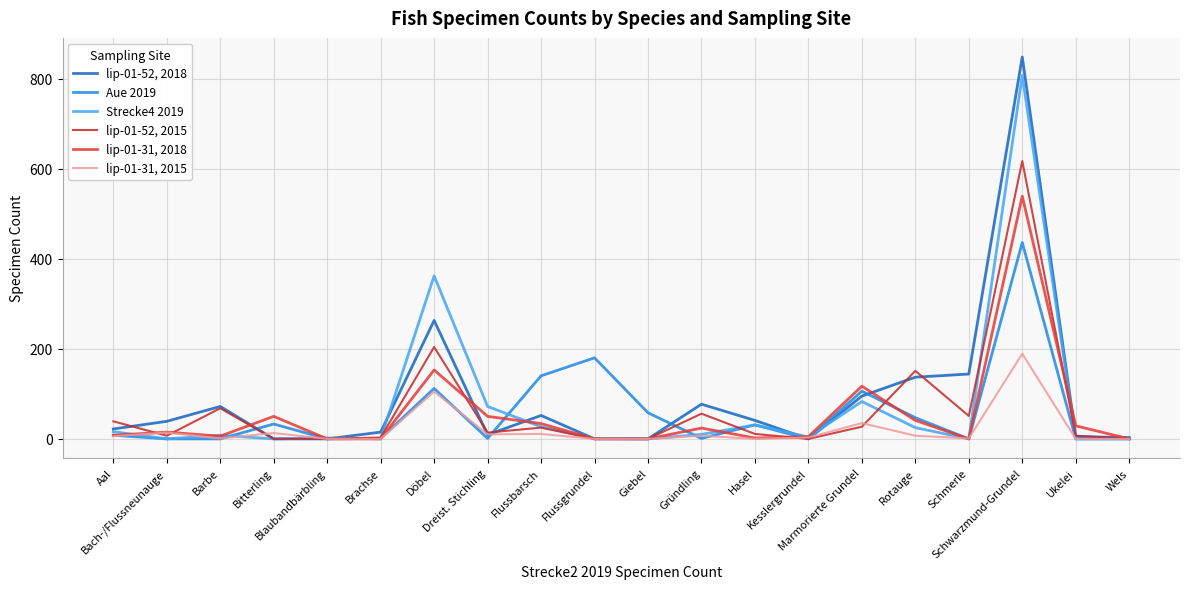

Reading left to right, list all the values displayed in this chart.

lip-01-52, 2018: 22	39	72	0	0	15	263	9	52	0	0	77	41	0	95	137	144	848	5	3
Aue 2019: 8	0	0	33	0	1	112	1	140	180	58	1	31	0	106	47	0	436	0	0
Strecke4 2019: 16	0	8	0	2	0	362	72	27	1	0	10	31	4	83	25	0	807	0	0
lip-01-52, 2015: 39	7	68	0	0	3	204	14	25	0	0	56	11	0	27	151	51	617	7	0
lip-01-31, 2018: 8	15	6	50	0	0	153	50	34	0	0	24	2	5	117	41	0	539	29	0
lip-01-31, 2015: 6	14	1	13	0	0	105	10	11	0	0	7	0	3	35	7	1	189	0	0